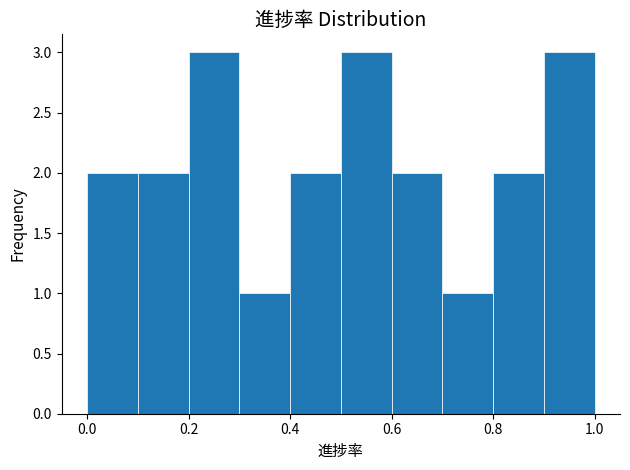

Reading left to right, list every bar in this chart as the range it spans on the x-axis followed by its height. The values are not printed on the chart, so give them approximately, as read against the axis.

0.0 to 0.1: 2
0.1 to 0.2: 2
0.2 to 0.3: 3
0.3 to 0.4: 1
0.4 to 0.5: 2
0.5 to 0.6: 3
0.6 to 0.7: 2
0.7 to 0.8: 1
0.8 to 0.9: 2
0.9 to 1.0: 3